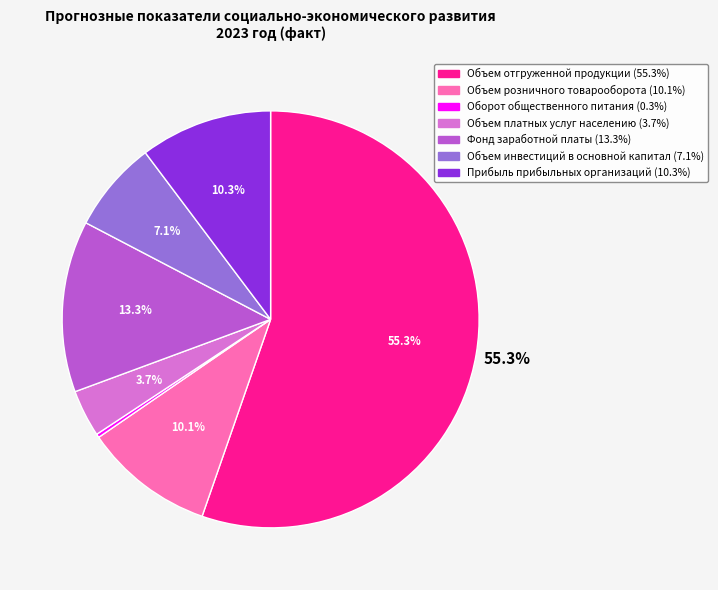

Is there any slice that represents more than half of the pie?

Yes